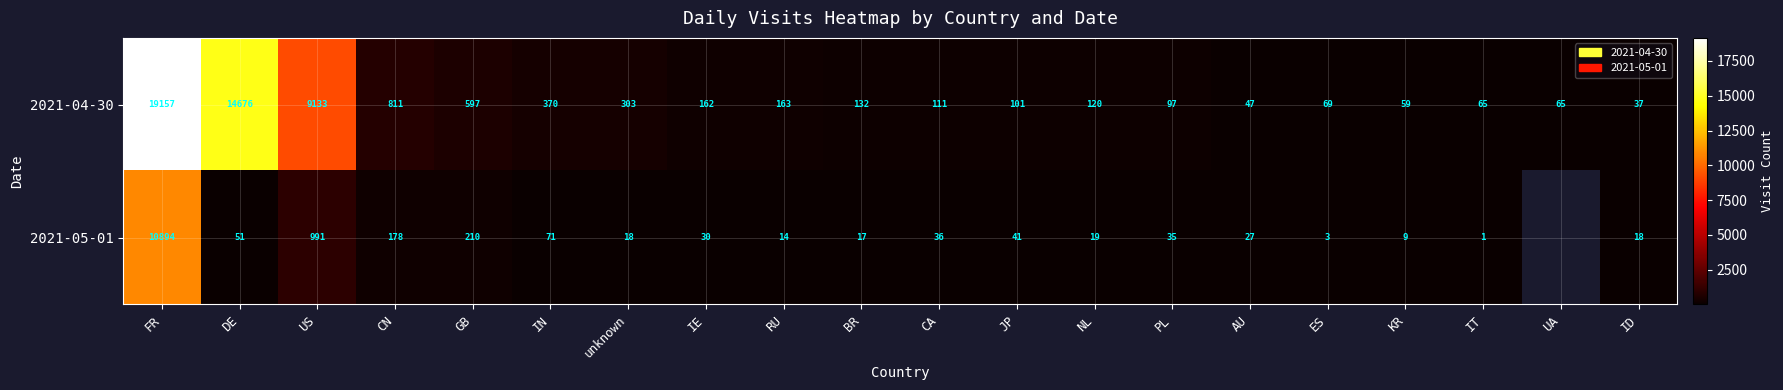

What is the difference between the second highest and minimum values in the 2021-04-30 series?

14639